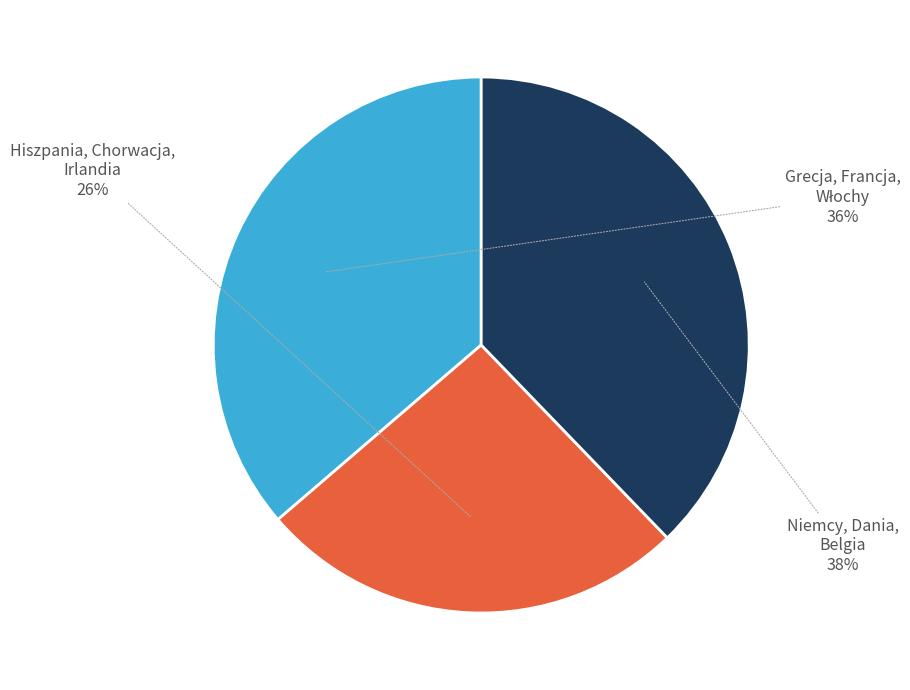

To the nearest percent, what is the difference between the largest and smallest slice percentages?

12%